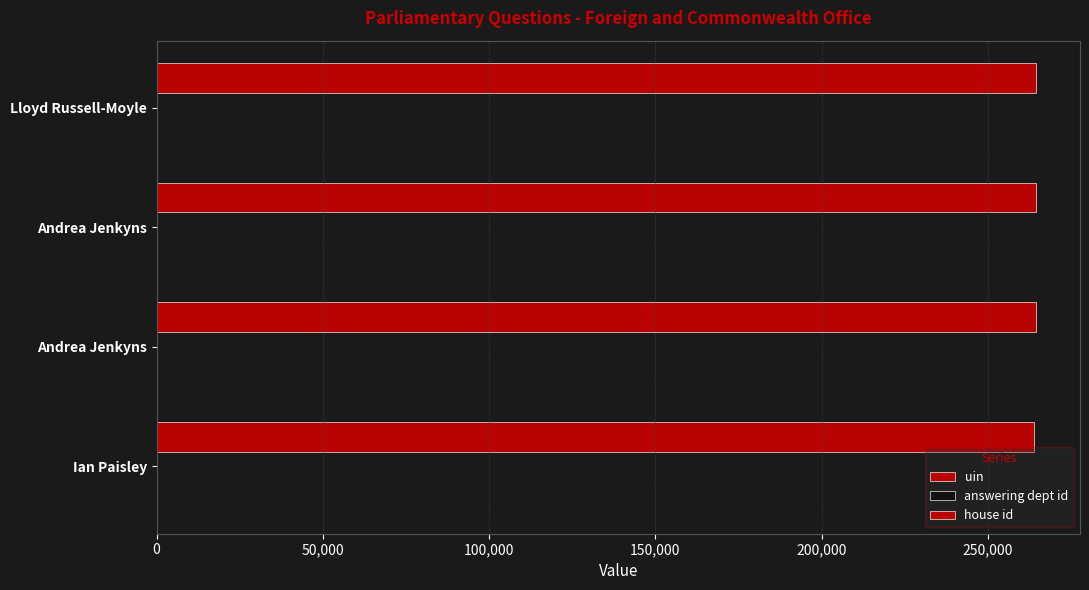

Which series has the largest range (max minus min)?

uin